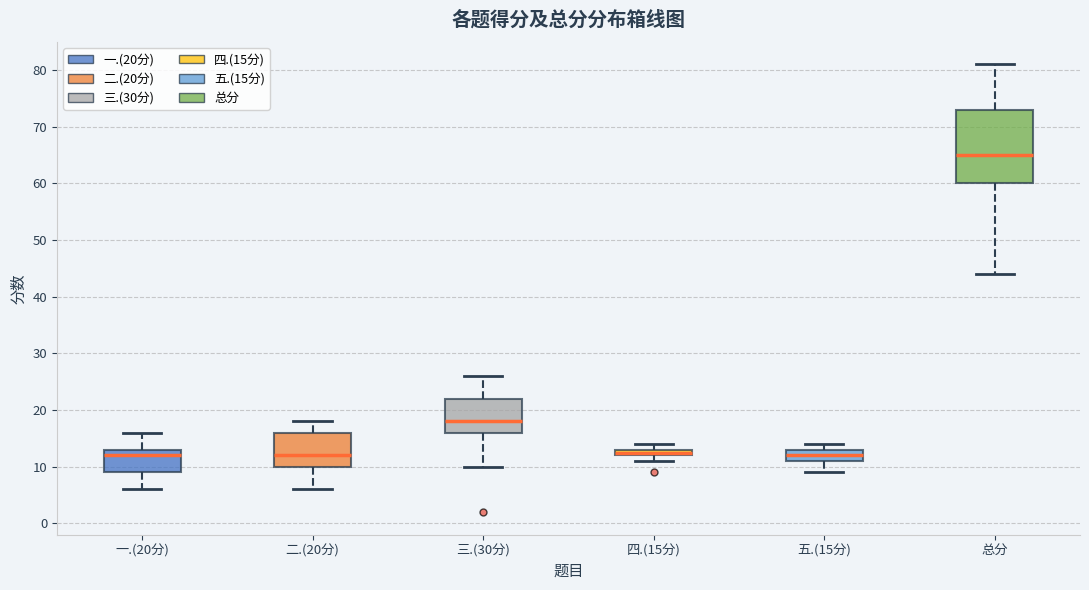

Where is the upper edge of the box for 四.(15分) on the y-axis? The values are not printed on the chart, so give them approximately, as read against the axis.

13